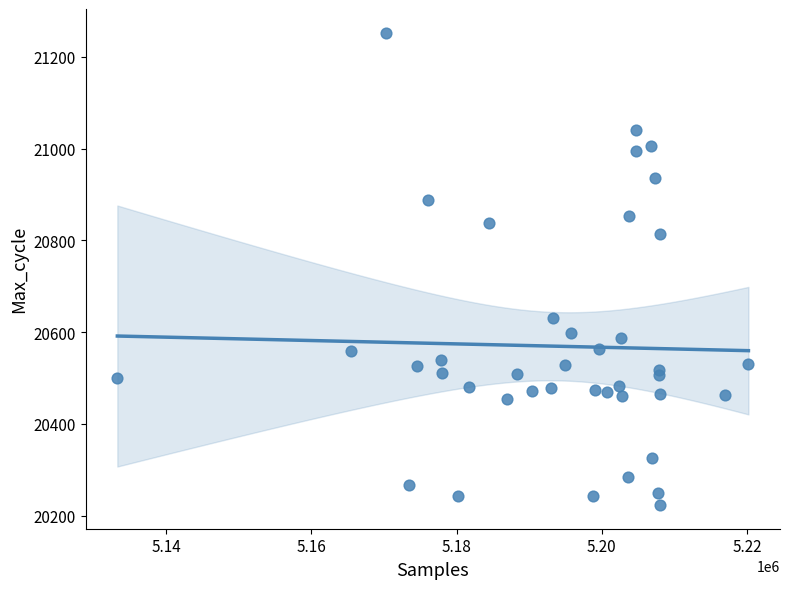

What Y value in the scatter plot is closest to 20738?

20814